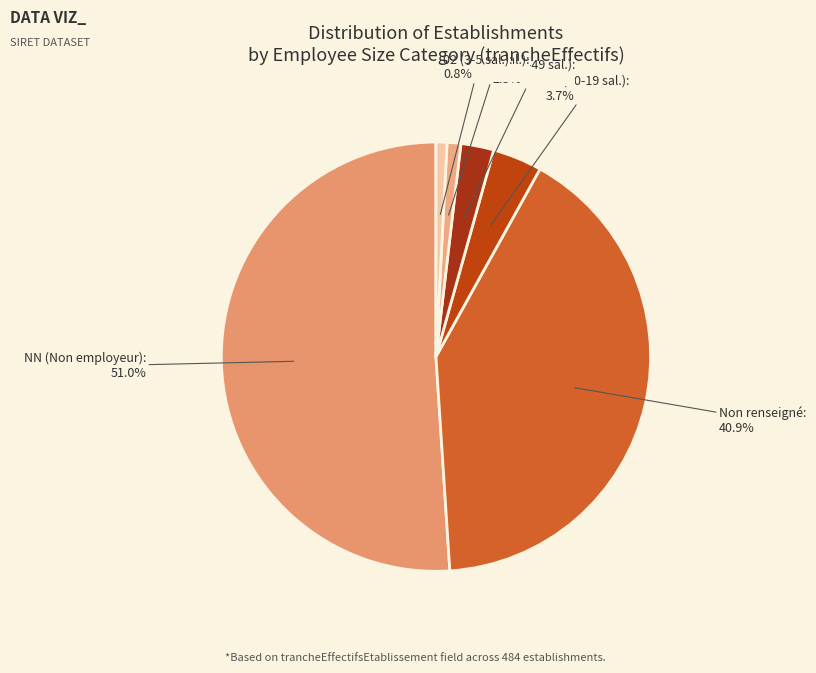

How many slices are in this pie chart?

6